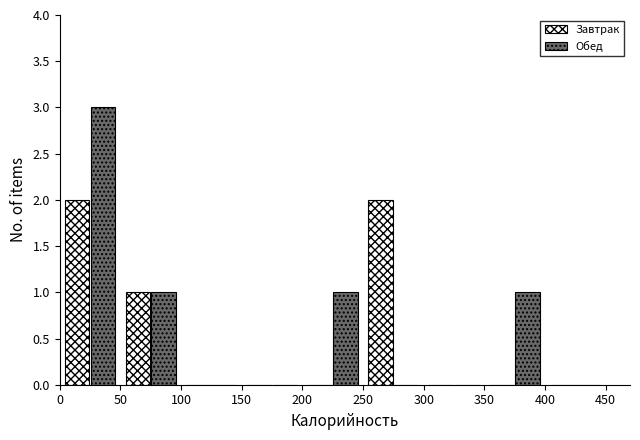

What is the height of the Завтрак bar covering 50 to 100 on the x-axis? The values are not printed on the chart, so give them approximately, as read against the axis.

1